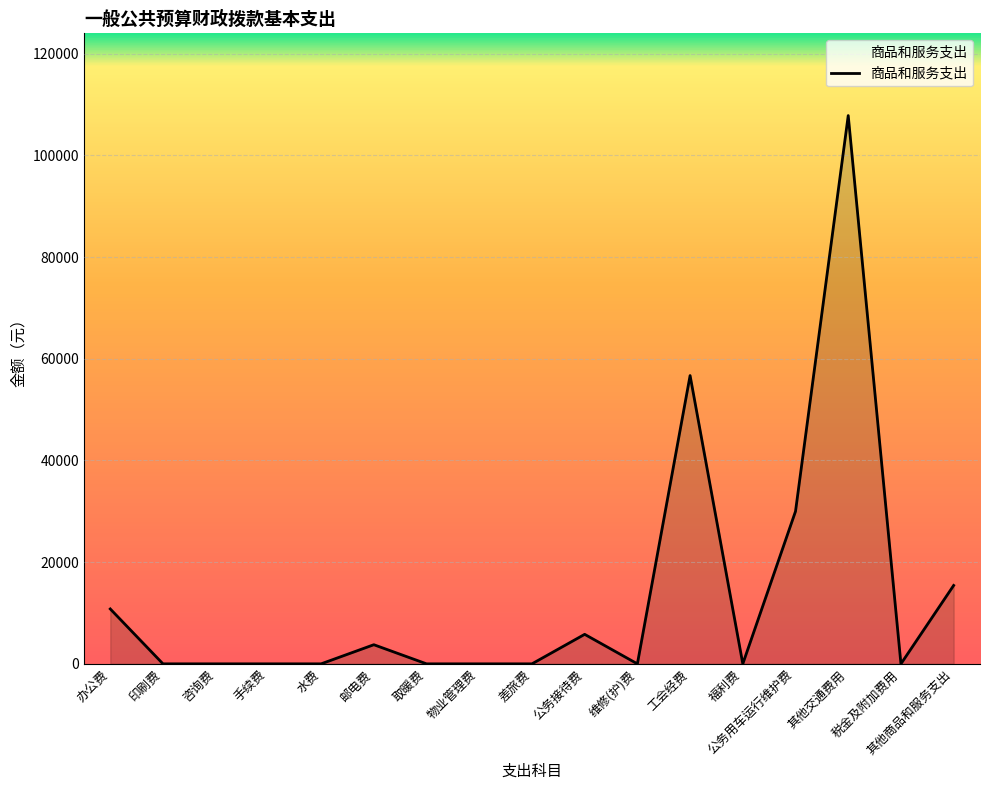

Is it true that the value at 其他交通费用 is 189475.5?

False